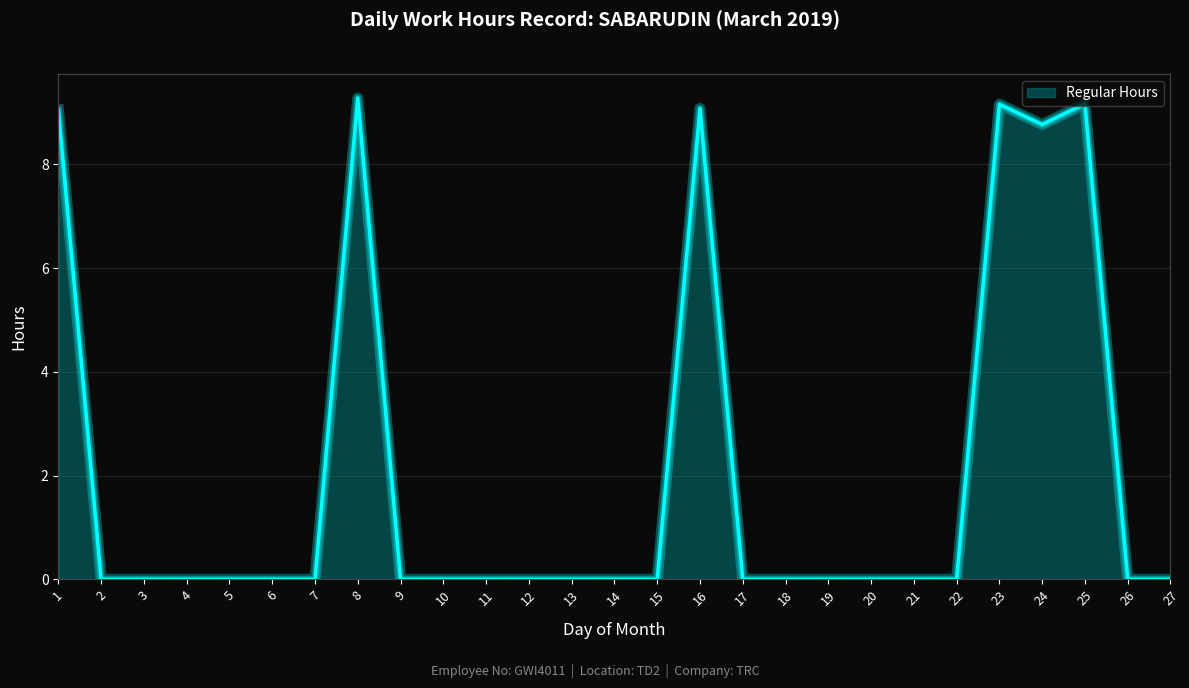

What is the sum of all values?

54.5